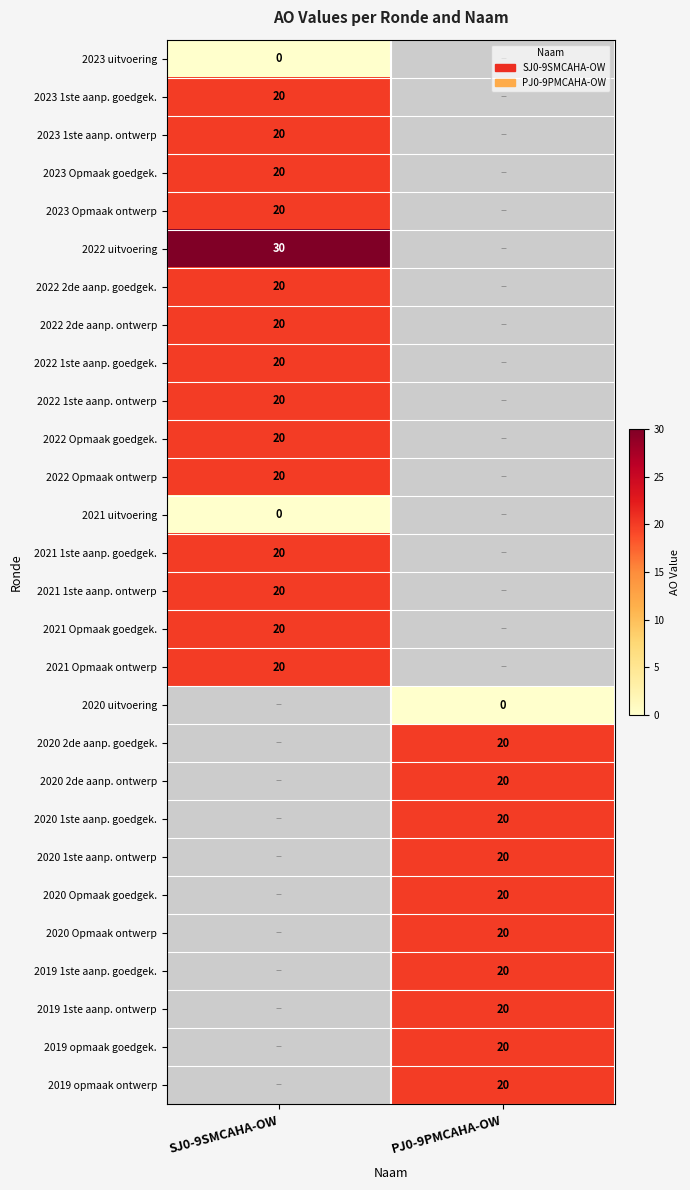

The 2021 Opmaak ontwerp series shows 20 at SJ0-9SMCAHA-OW. True or false?

True